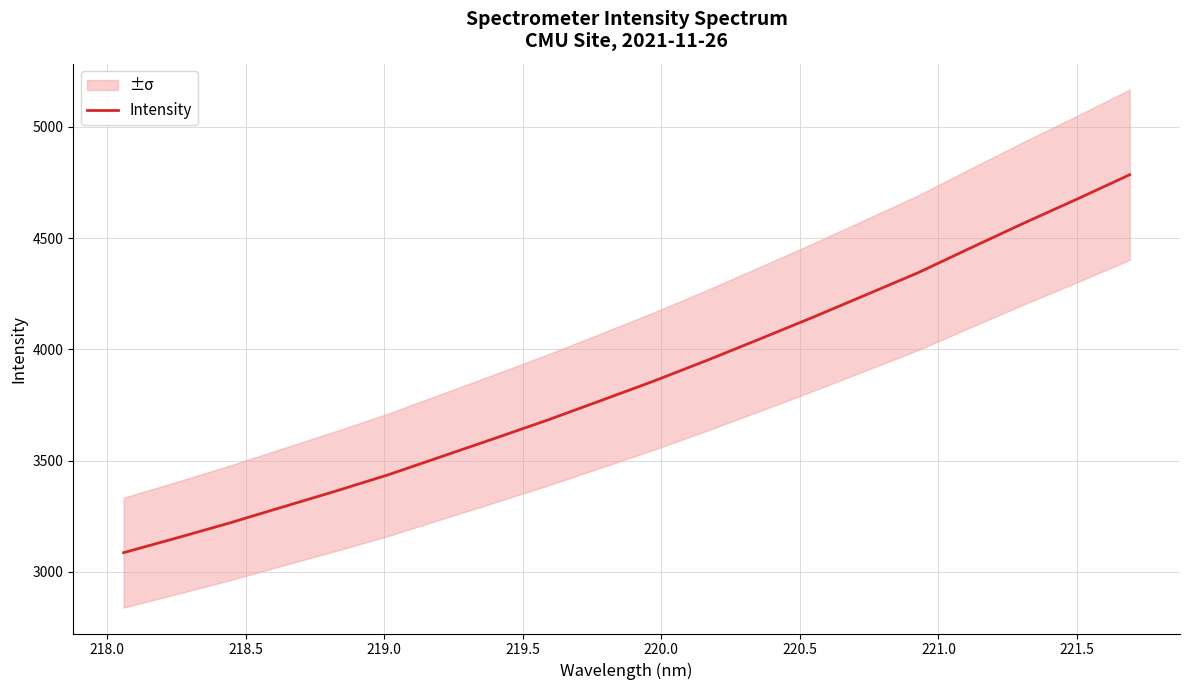

What is the minimum value shown in the chart?

3086.1